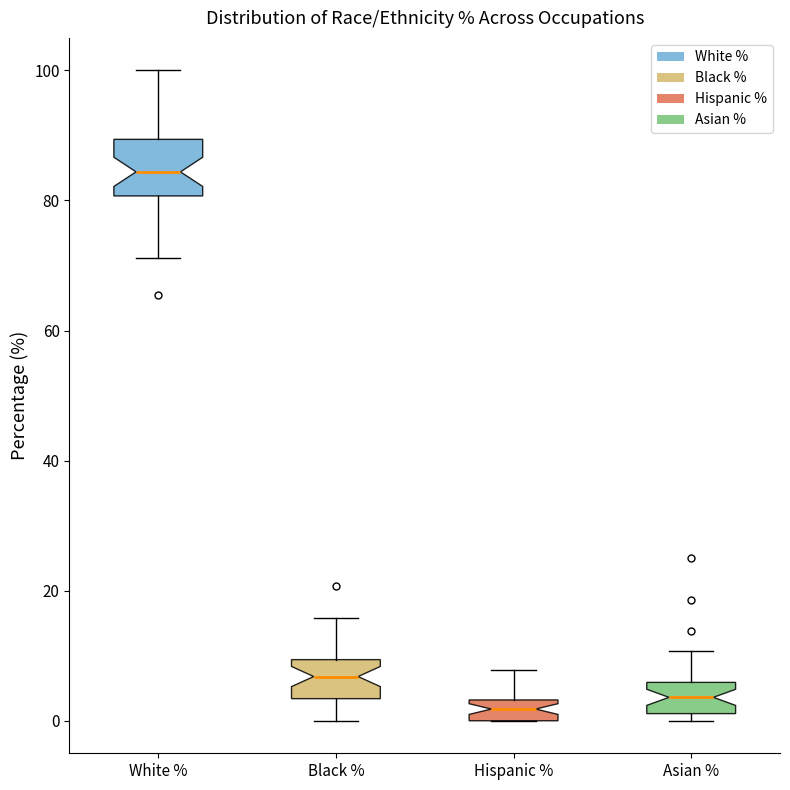

Which box is the tallest, from its lower edge to its upper edge?

White %